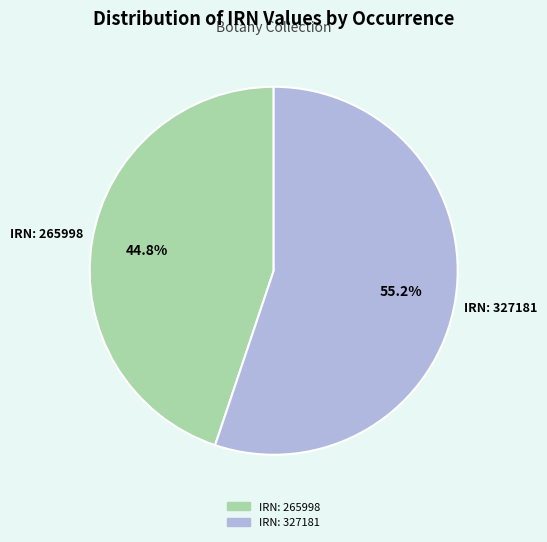

Does any single category account for the majority?

Yes